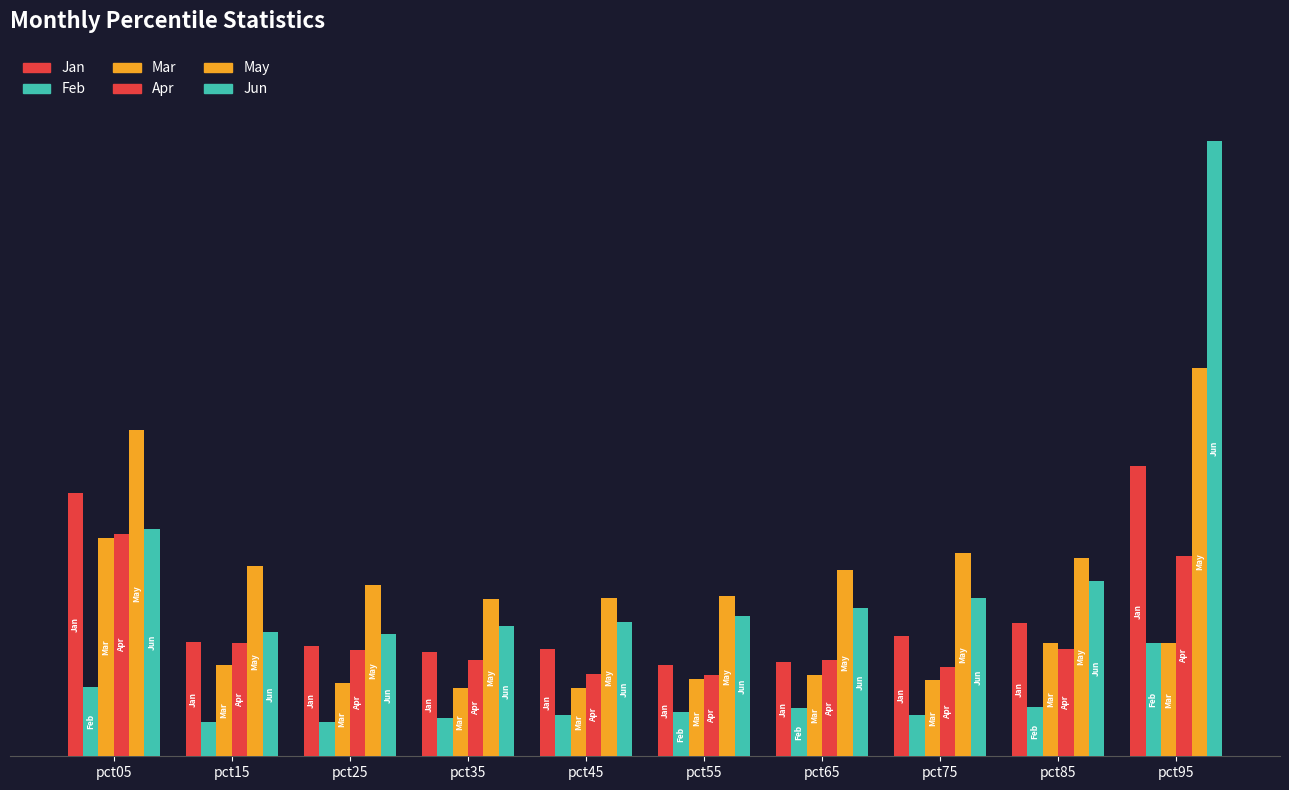

Which series has the largest range (max minus min)?

Jun